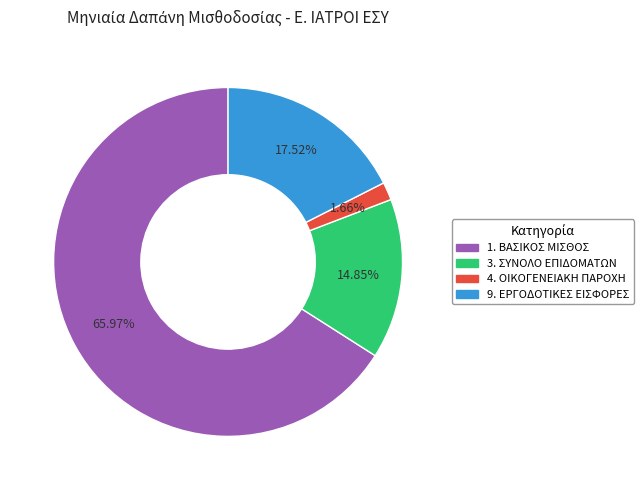

Rank the categories by value from highest to lowest.

1. ΒΑΣΙΚΟΣ ΜΙΣΘΟΣ, 9. ΕΡΓΟΔΟΤΙΚΕΣ ΕΙΣΦΟΡΕΣ, 3. ΣΥΝΟΛΟ ΕΠΙΔΟΜΑΤΩΝ, 4. ΟΙΚΟΓΕΝΕΙΑΚΗ ΠΑΡΟΧΗ